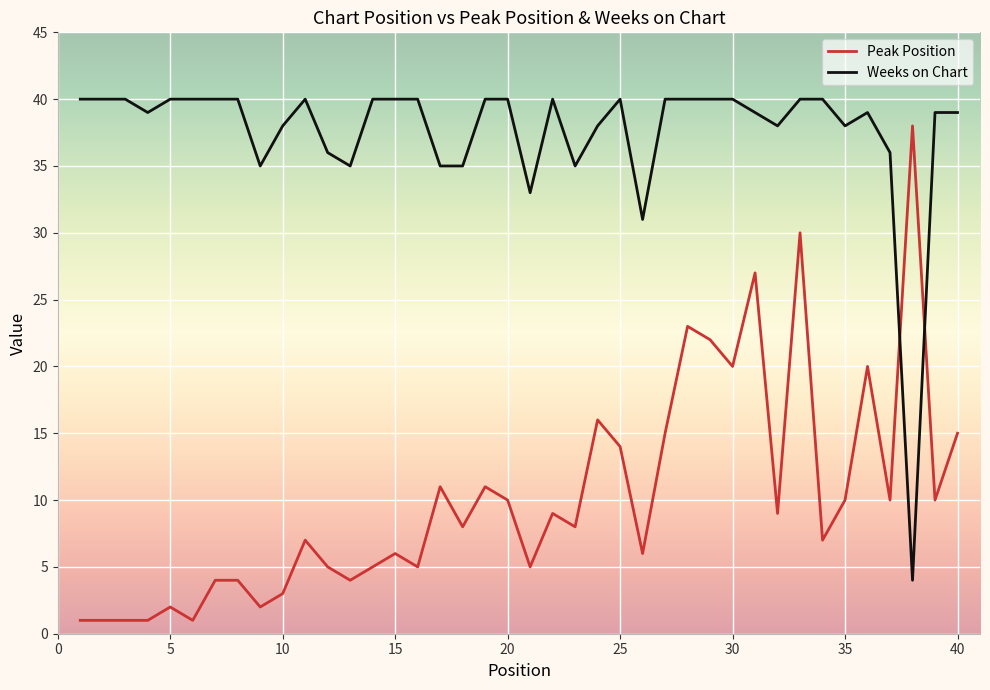

Which series ends up on top after the final intersection of Peak Position and Weeks on Chart?

Weeks on Chart